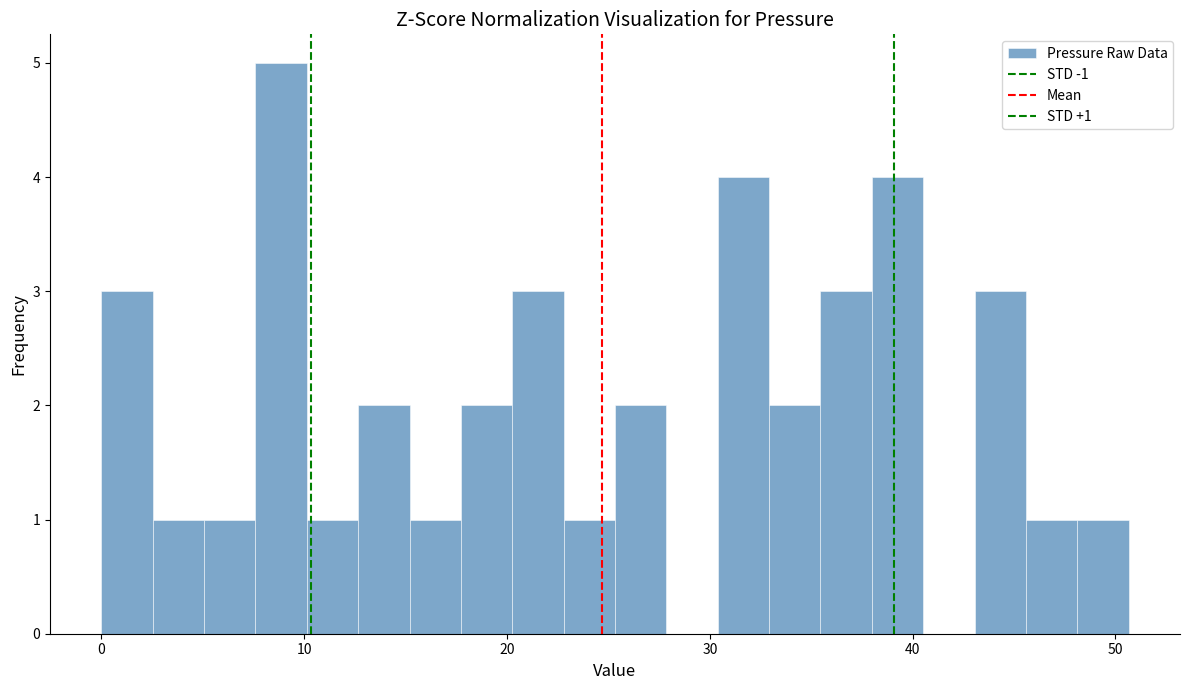

Around what value on the x-axis is the tallest bar? Give the approximate position of its centre, as read against the axis.

9